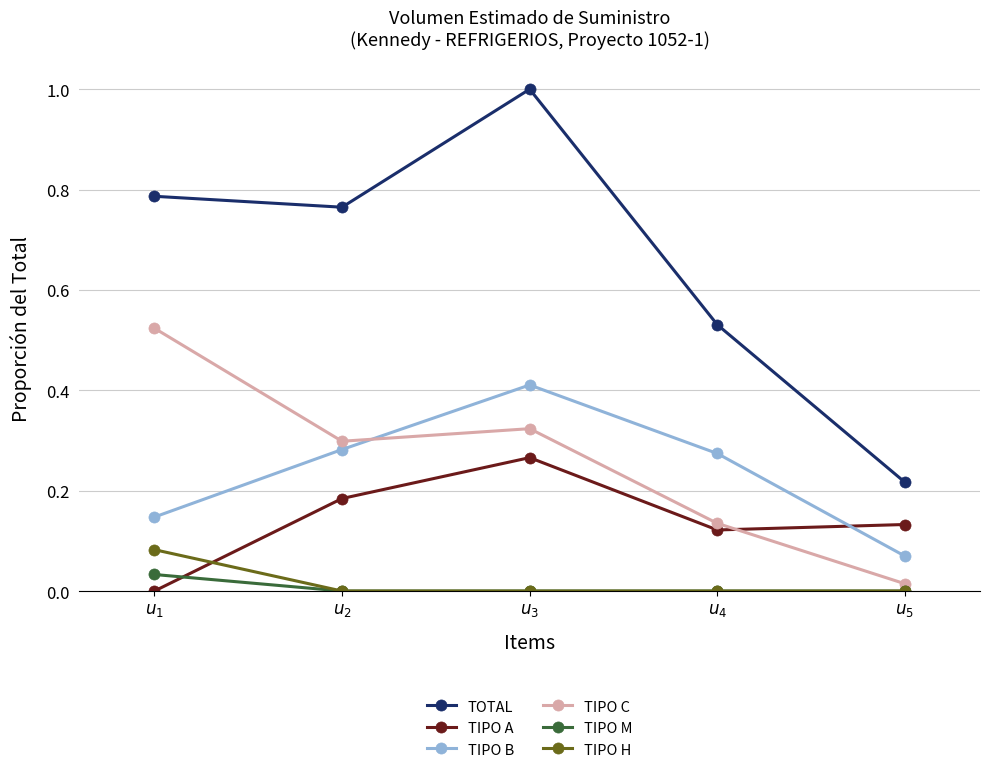

In TIPO A, how many points are higher than both neighbors (excluding endpoints)?

1